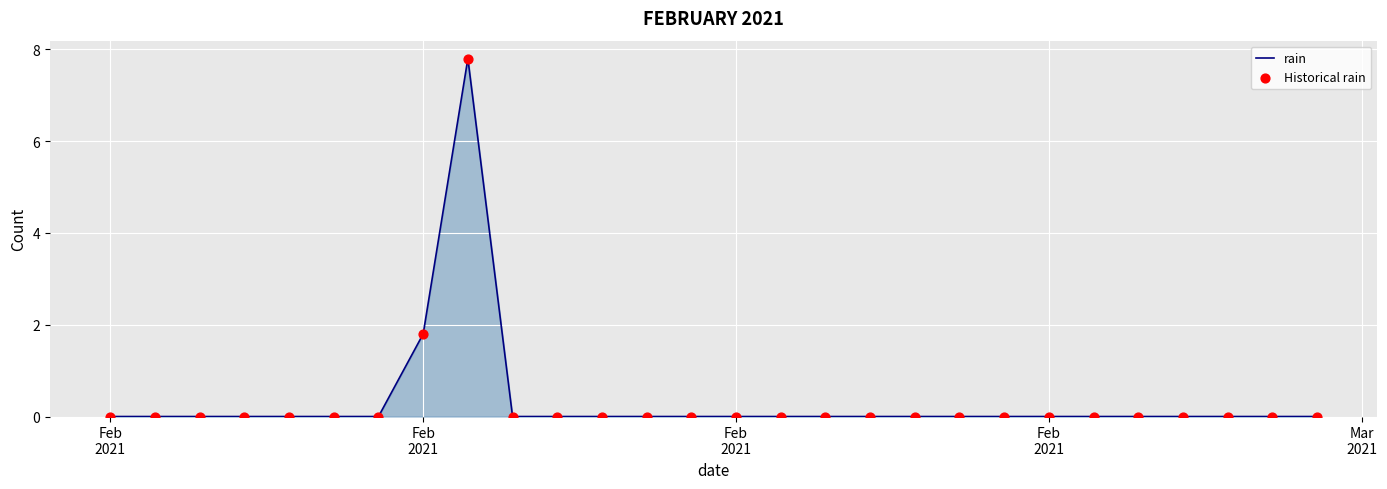

What is the maximum value shown in the chart?

7.8